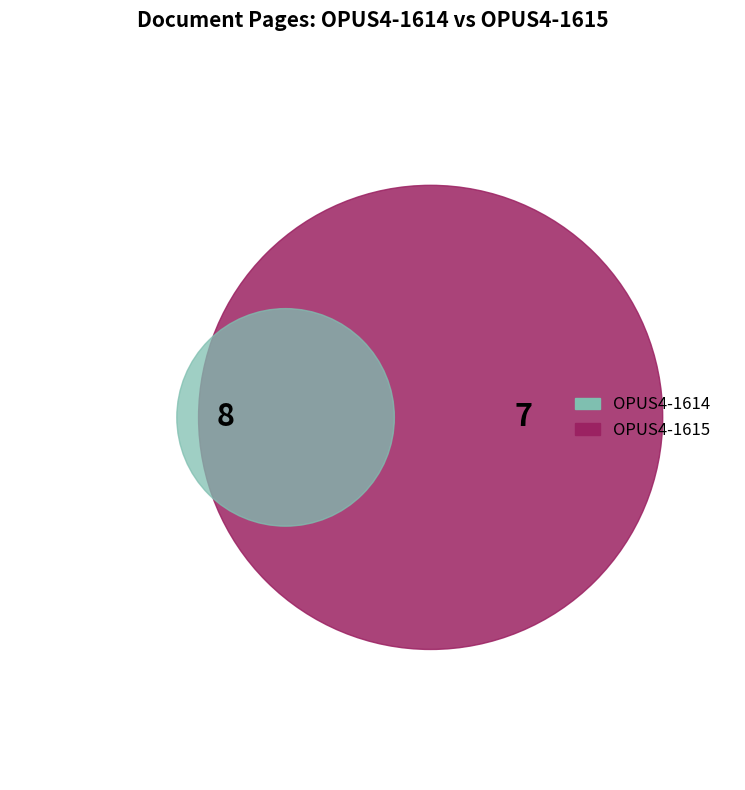

To the nearest percent, what is the difference between the largest and smallest slice percentages?

7%